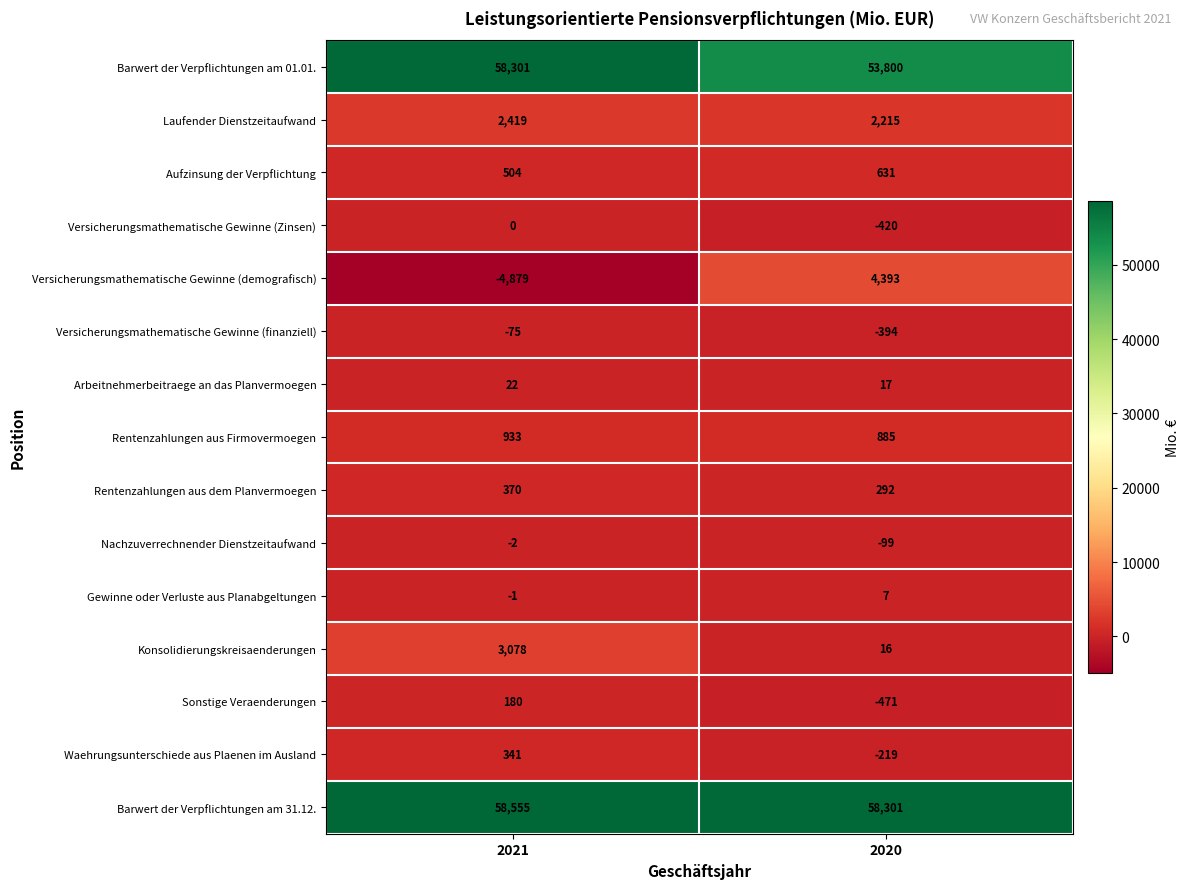

What is the average value of the Rentenzahlungen aus Firmovermoegen series?

909